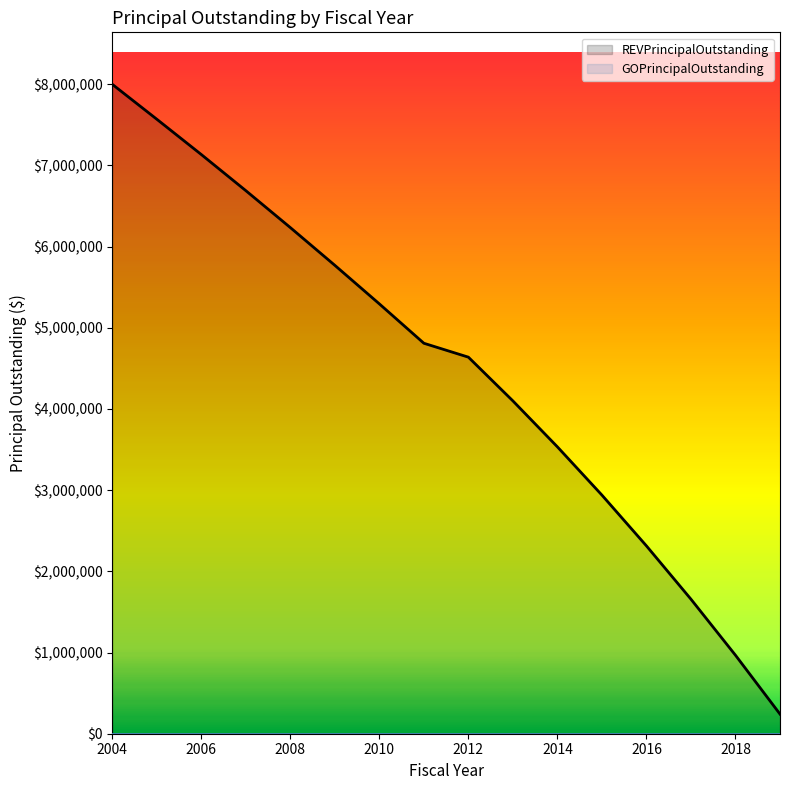

List the labels in order of value, smallest first.

2019, 2018, 2017, 2016, 2015, 2014, 2013, 2012, 2011, 2010, 2009, 2008, 2007, 2006, 2005, 2004